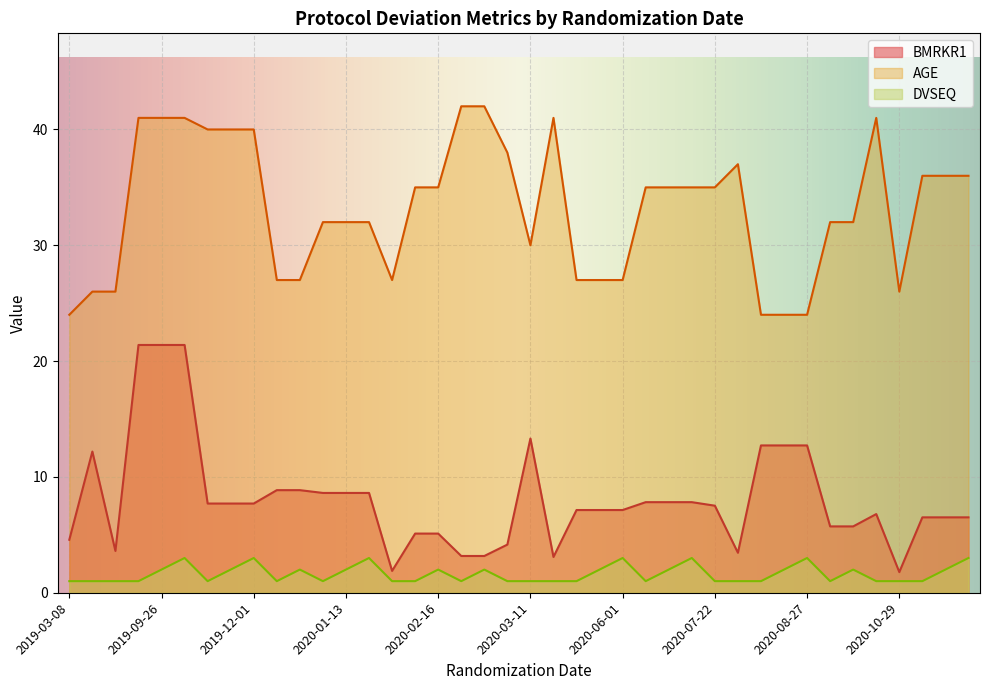

True or false: DVSEQ and AGE intersect in this chart.

False